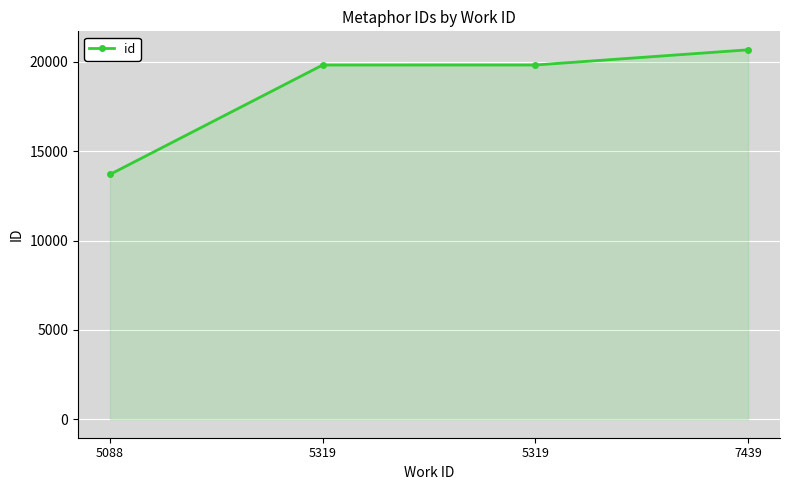

Which category has the highest value across all series?

7439